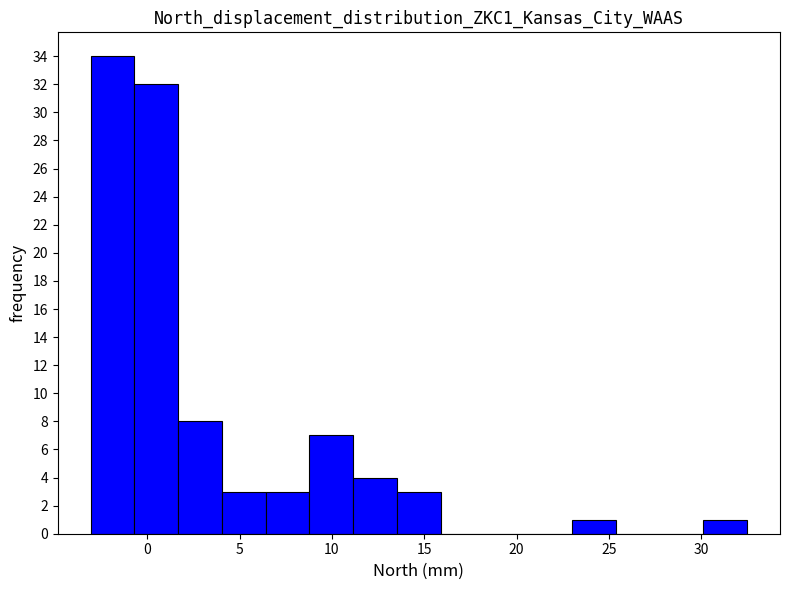

Reading left to right, list every bar in this chart as the range it spans on the x-axis followed by its height. Neither the bar edges nor the heights are printed on the chart, so give them approximately, as read against the axes.

-3.0 to -0.5: 34
-0.5 to 1.5: 32
1.5 to 4.0: 8
4.0 to 6.5: 3
6.5 to 9.0: 3
9.0 to 11.0: 7
11.0 to 13.5: 4
13.5 to 16.0: 3
16.0 to 18.5: 0
18.5 to 20.5: 0
20.5 to 23.0: 0
23.0 to 25.5: 1
25.5 to 27.5: 0
27.5 to 30.0: 0
30.0 to 32.5: 1